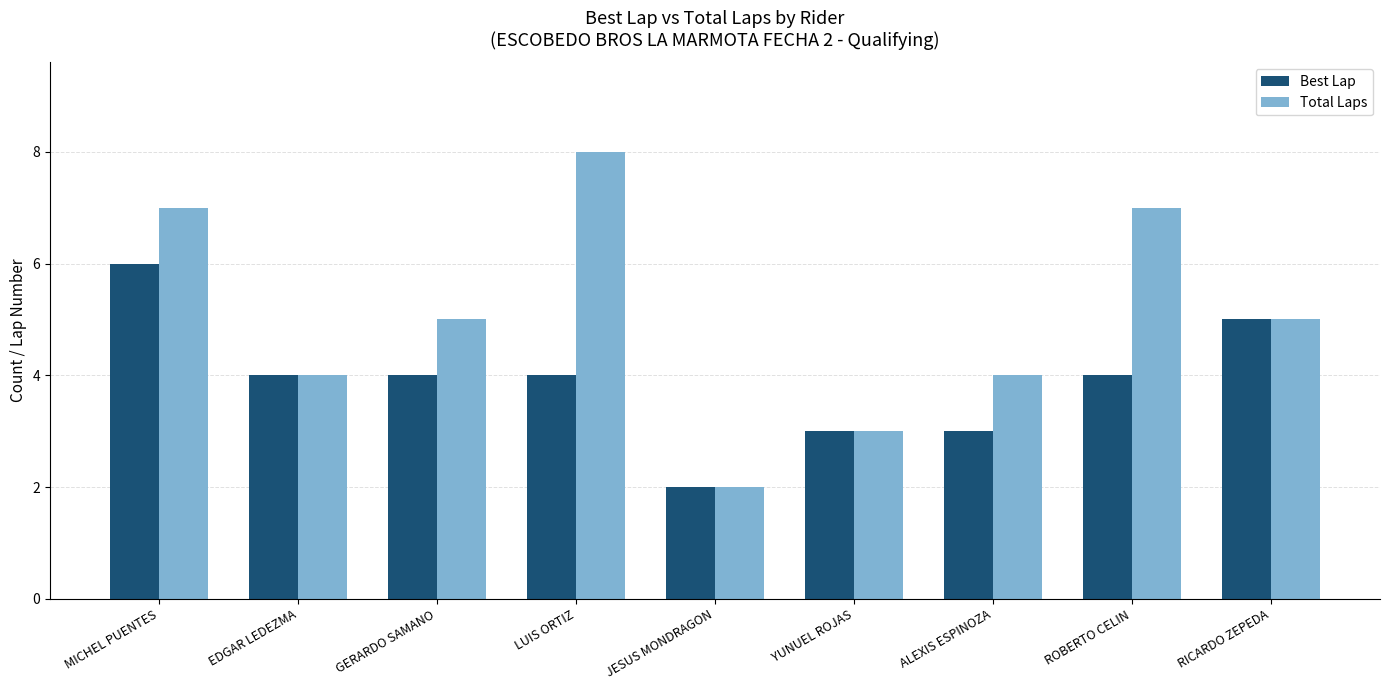

True or false: Total Laps has a value of 2 at JESUS MONDRAGON.

True